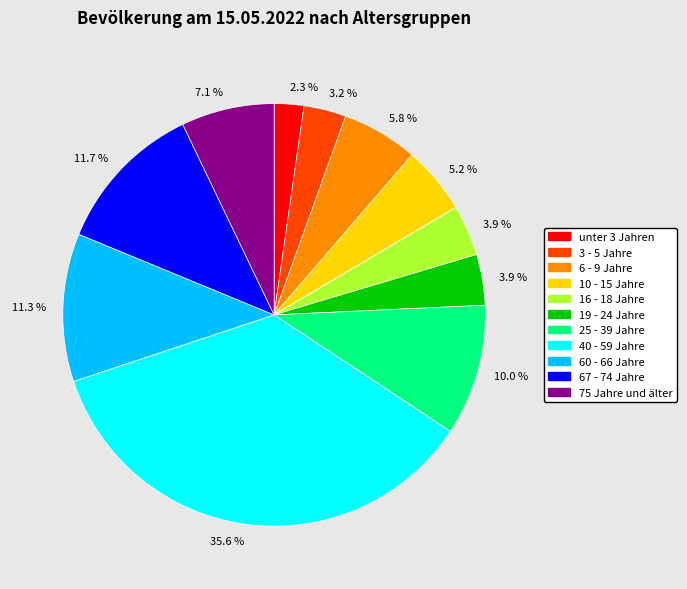

To the nearest percent, what portion does unter 3 Jahren represent?

2%